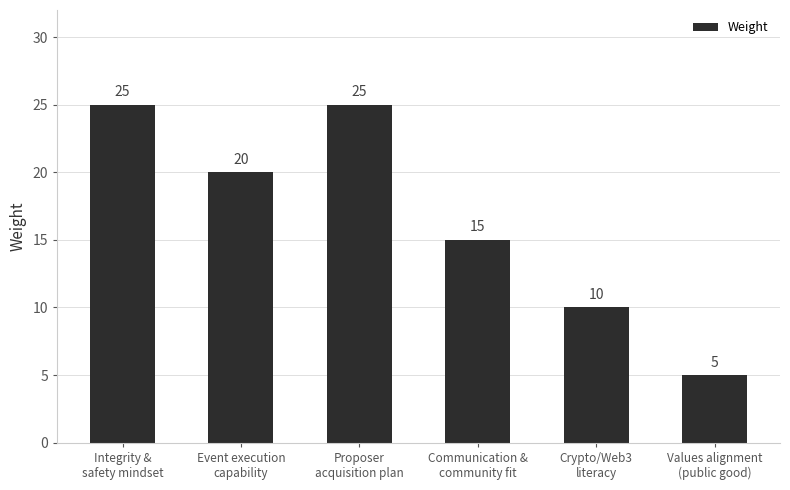

What is the maximum value shown in the chart?

25